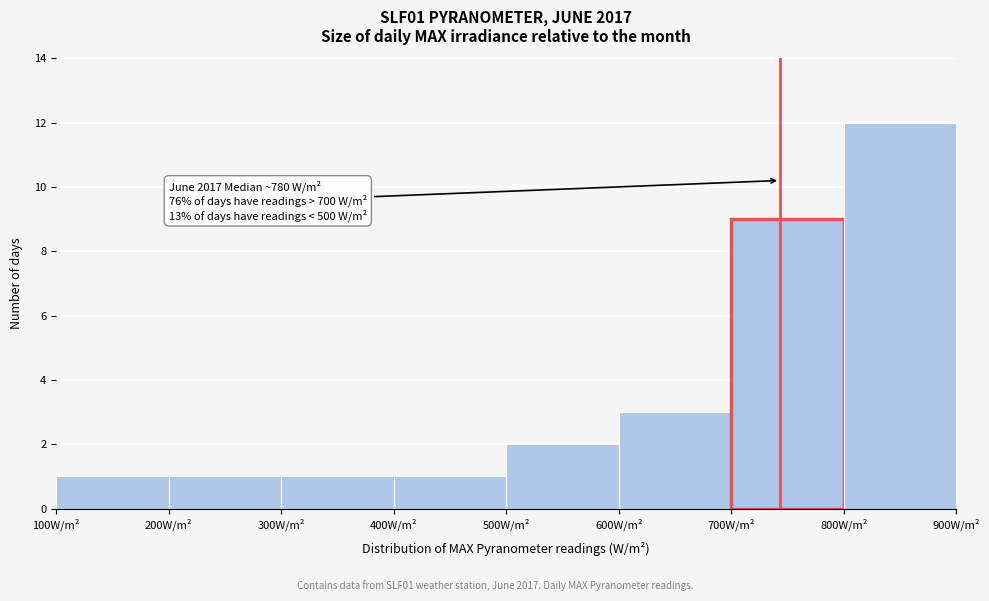

Over which range of the x-axis is the bar tallest?

800 to 900